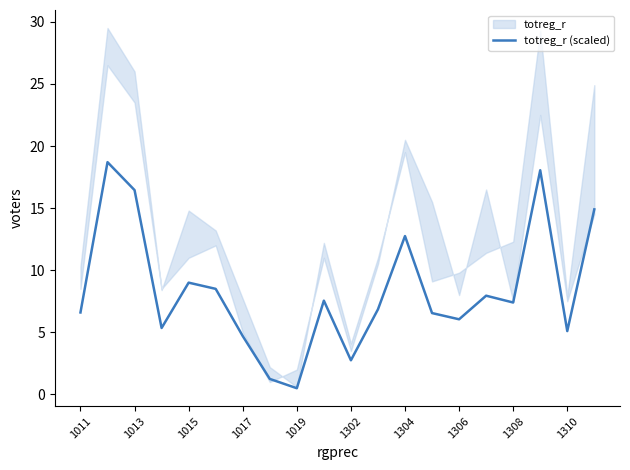

What is the maximum value for totreg_r (scaled)?

18.7